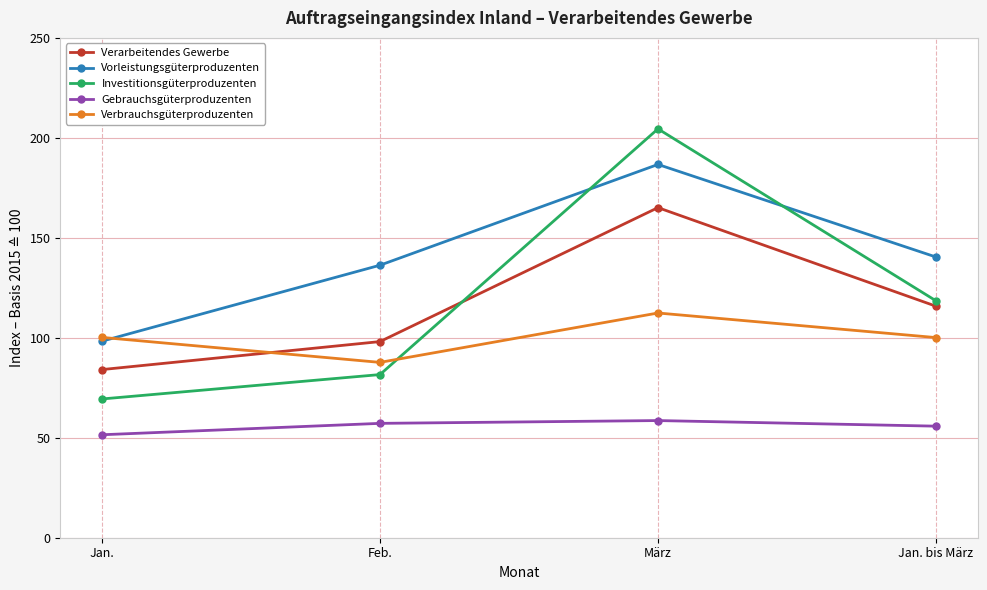

At which label is Investitionsgüterproduzenten closest to 136?

Jan. bis März